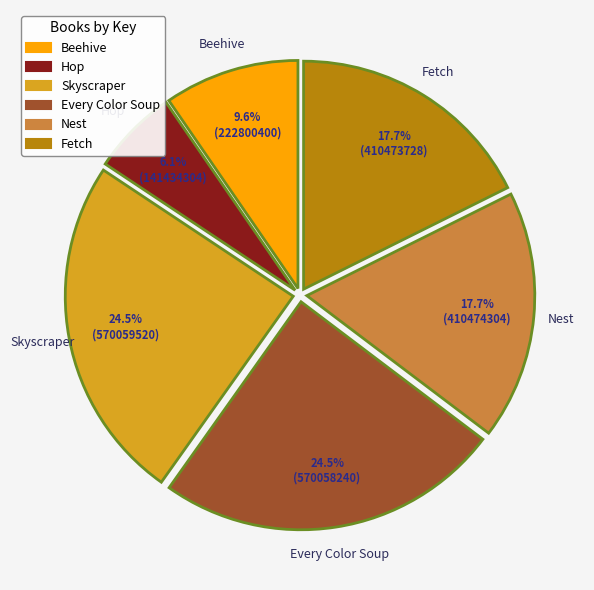

Which slice is the smallest?

Hop